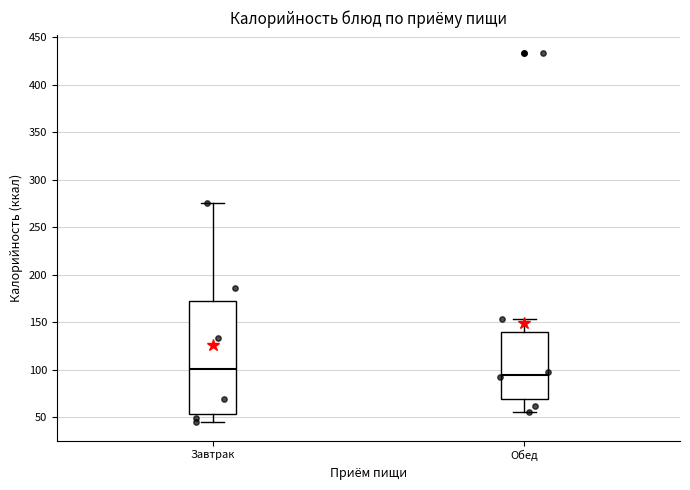

Which box's median line is the lowest?

Обед